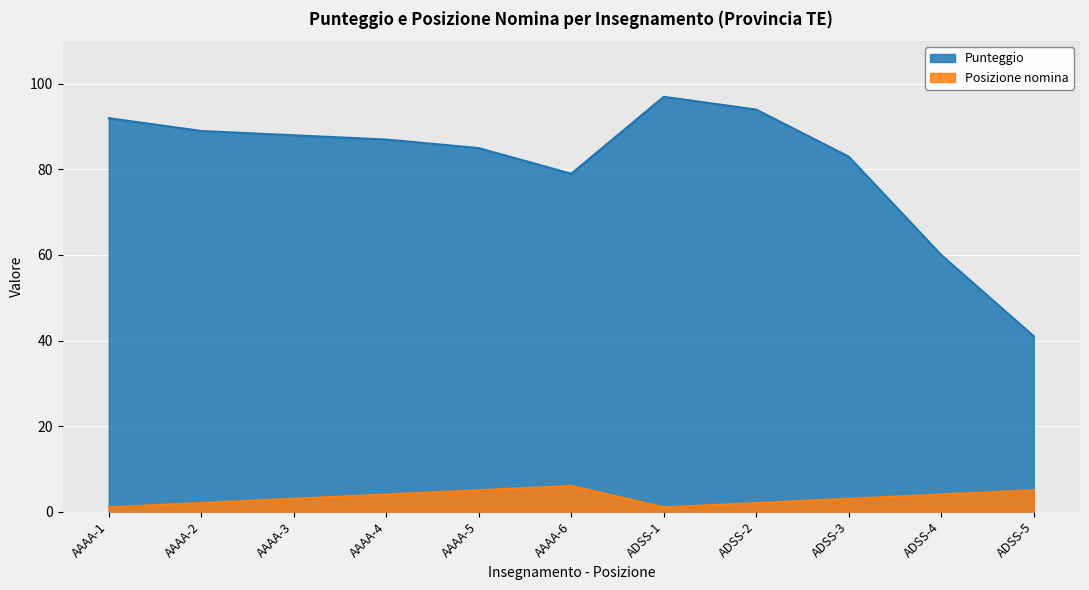

Reading left to right, what are all the values shown in this chart?

Punteggio: AAAA-1=92	AAAA-2=89	AAAA-3=88	AAAA-4=87	AAAA-5=85	AAAA-6=79	ADSS-1=97	ADSS-2=94	ADSS-3=83	ADSS-4=60	ADSS-5=41
Posizione nomina: AAAA-1=1	AAAA-2=2	AAAA-3=3	AAAA-4=4	AAAA-5=5	AAAA-6=6	ADSS-1=1	ADSS-2=2	ADSS-3=3	ADSS-4=4	ADSS-5=5